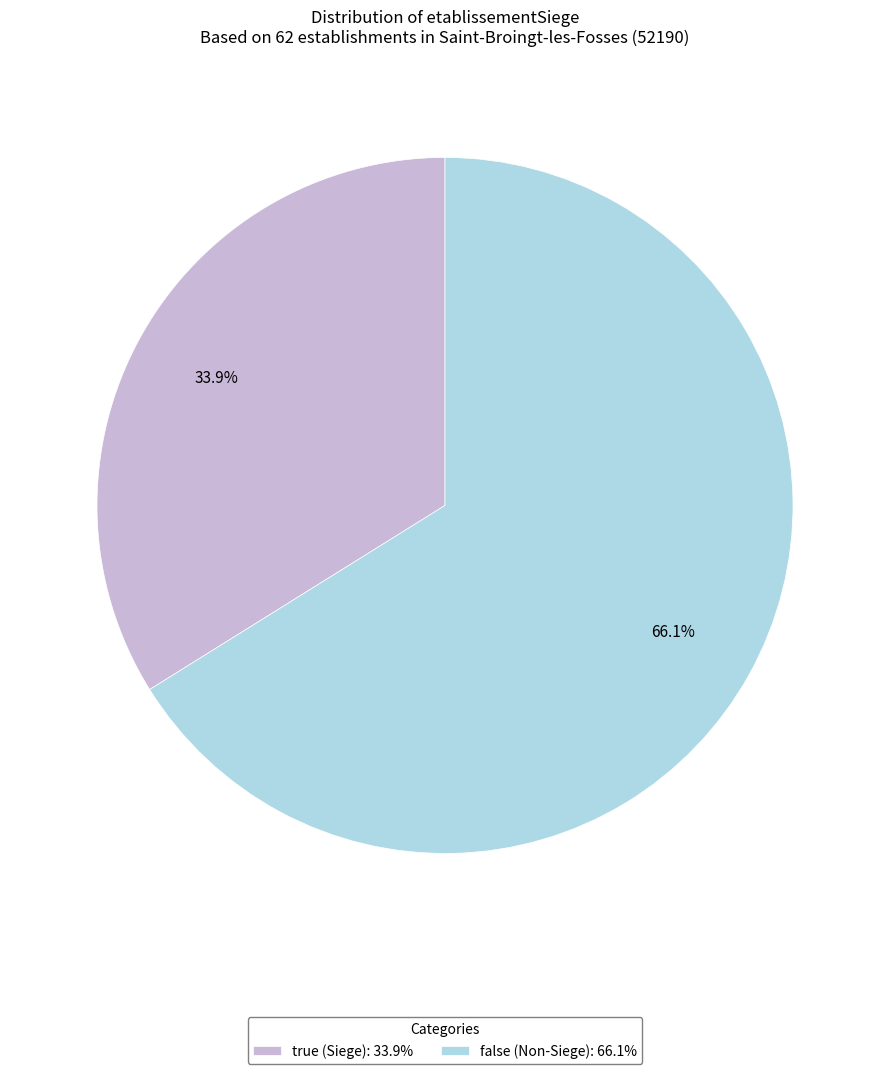

Is the sum of true and false greater than half?

Yes